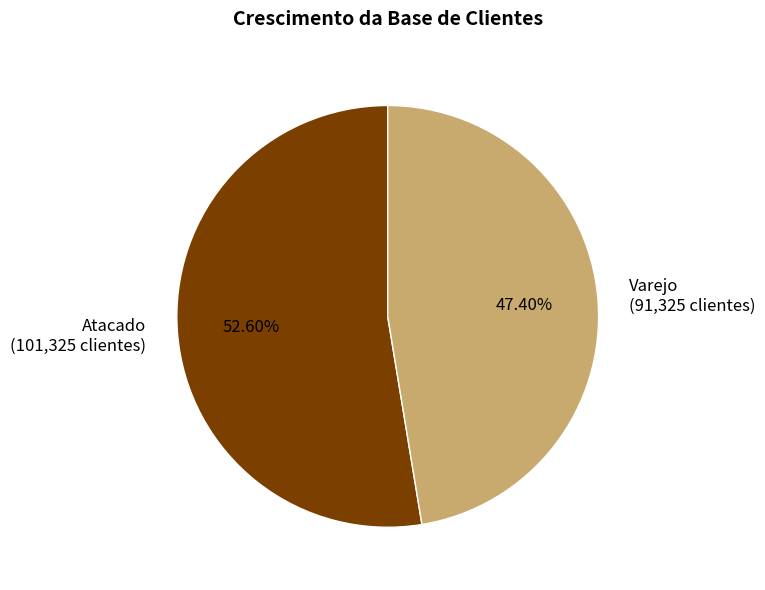

To the nearest percent, what is the average slice percentage?

50%